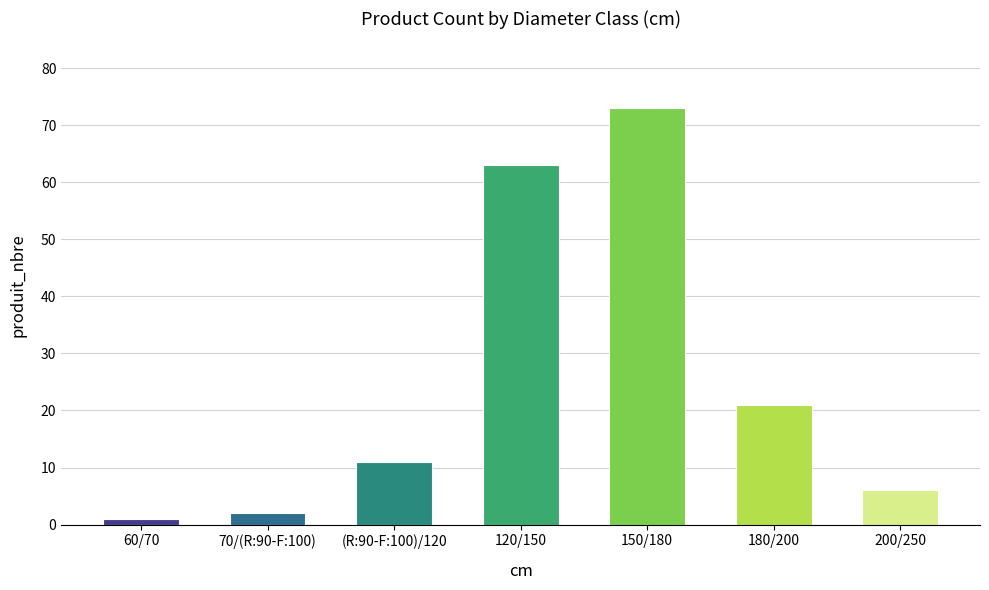

Read the value at 150/180.

73